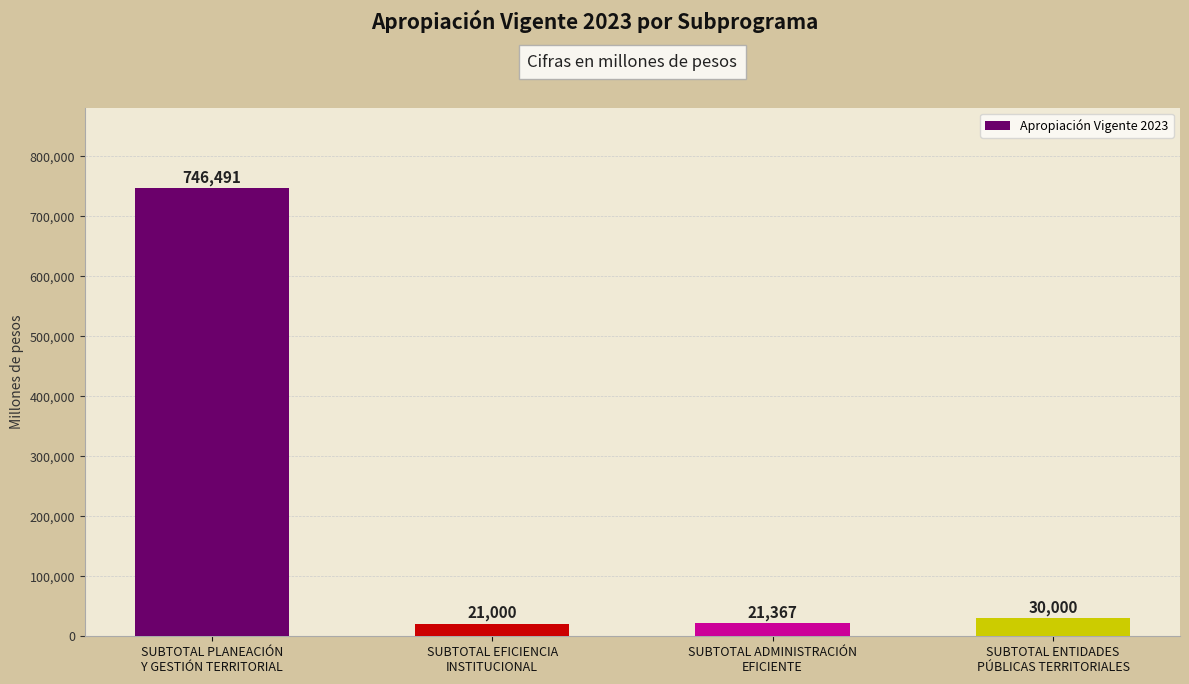

What is the difference between the second highest and minimum values?

9000.0